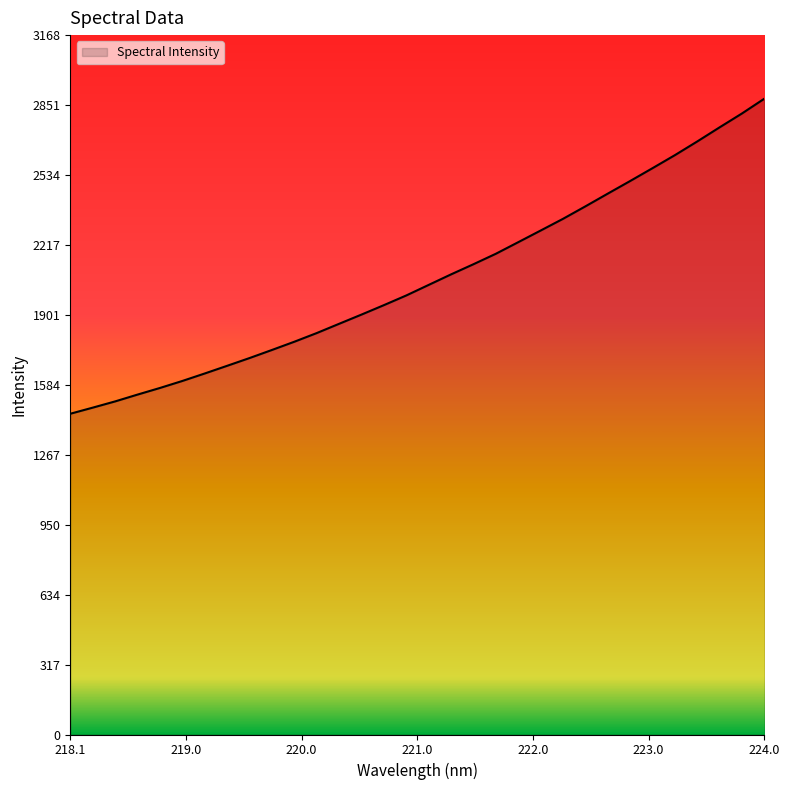

What is the greatest value displayed?

2879.7